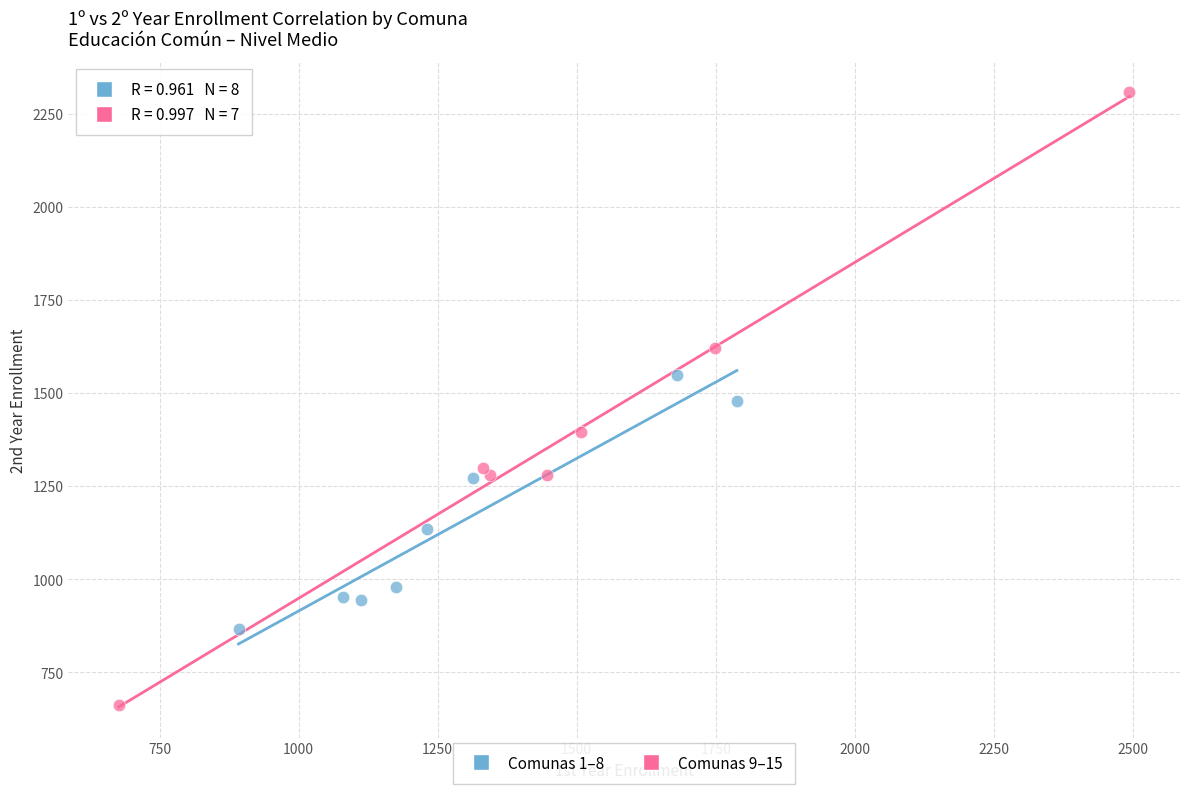

Which series contains the lowest Y value?

Comunas 9–15